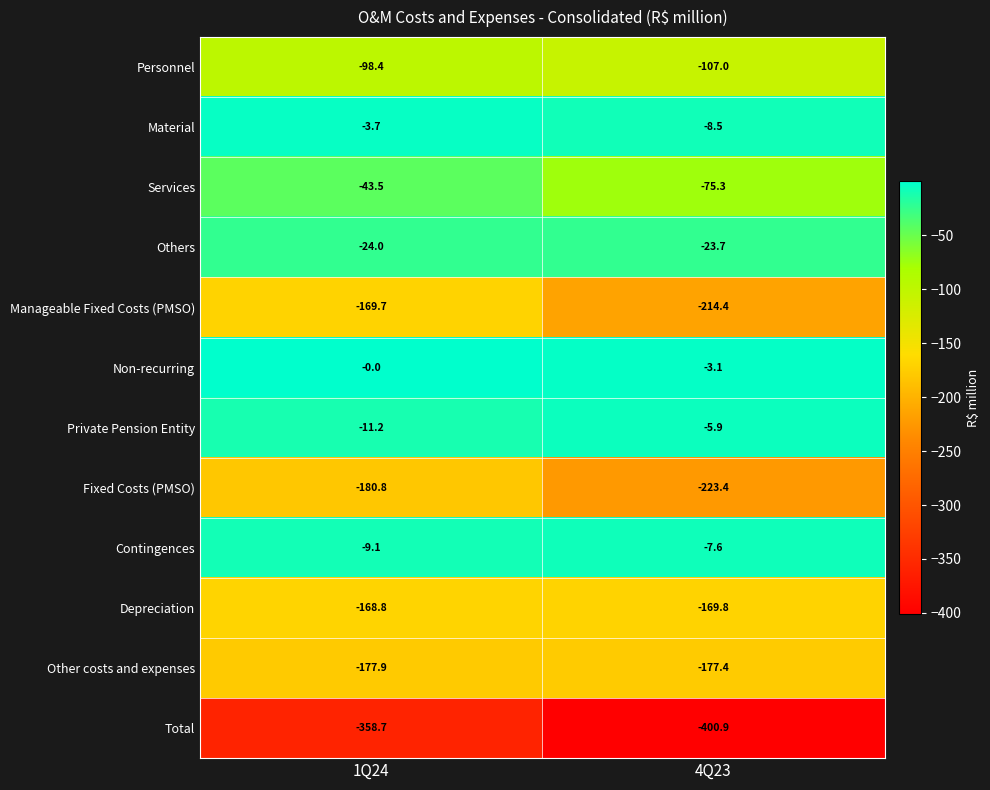

At 4Q23, list the series in order from largest to smallest.

Non-recurring, Private Pension Entity, Contingences, Material, Others, Services, Personnel, Depreciation, Other costs and expenses, Manageable Fixed Costs (PMSO), Fixed Costs (PMSO), Total